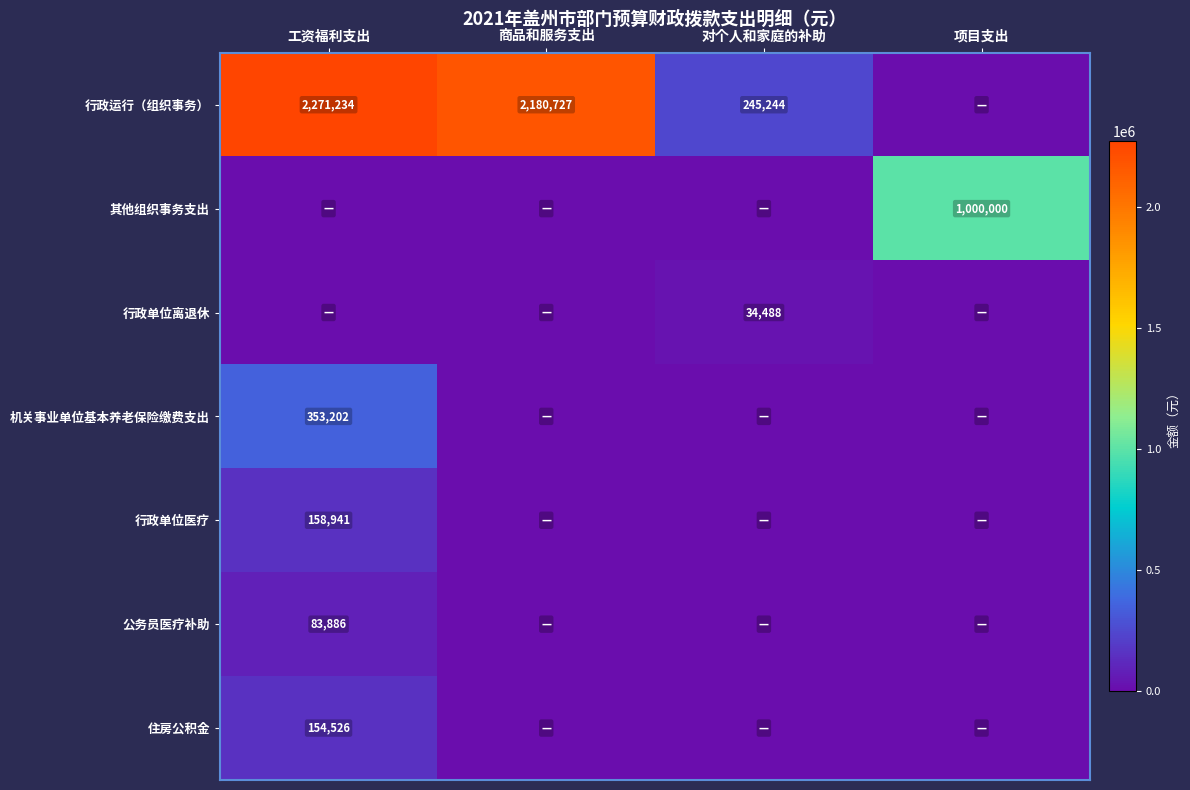

Between 对个人和家庭的补助 and 商品和服务支出, which is larger?

商品和服务支出